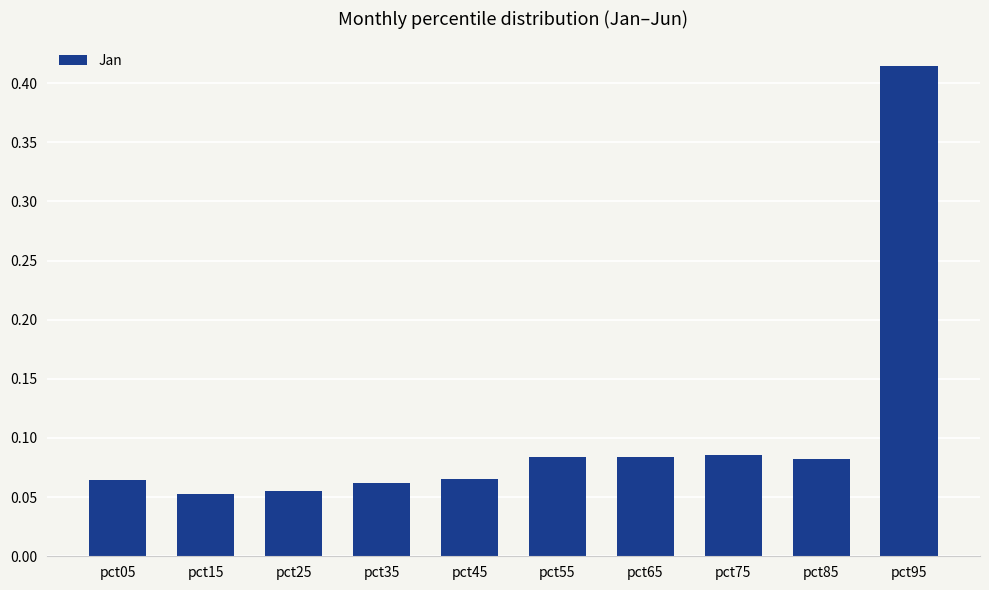

How many bars are there in total?

10